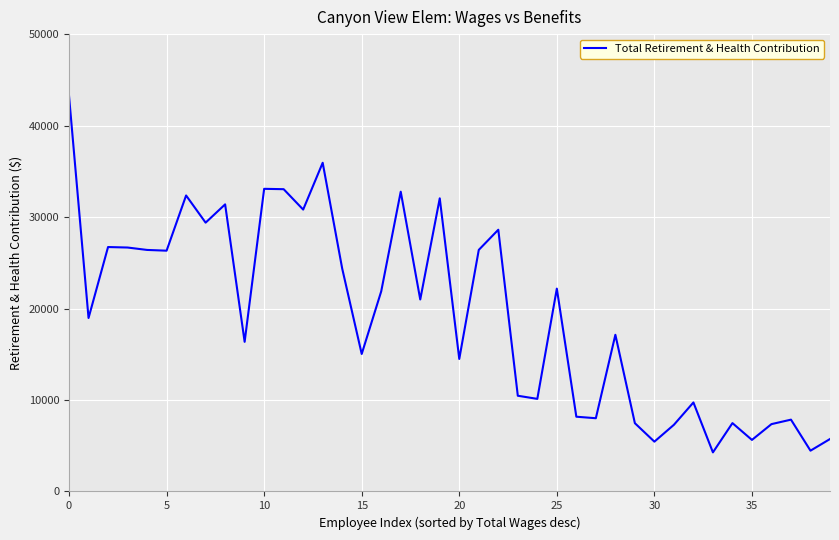

What is the greatest value displayed?

43244